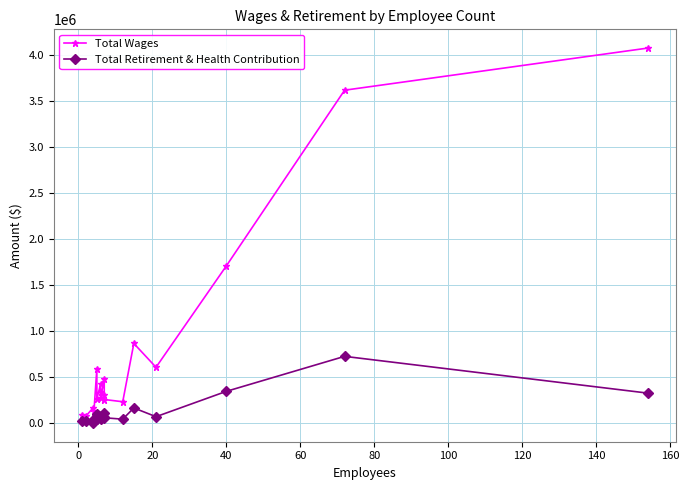

What is the sum of all Total Wages values?

14372261